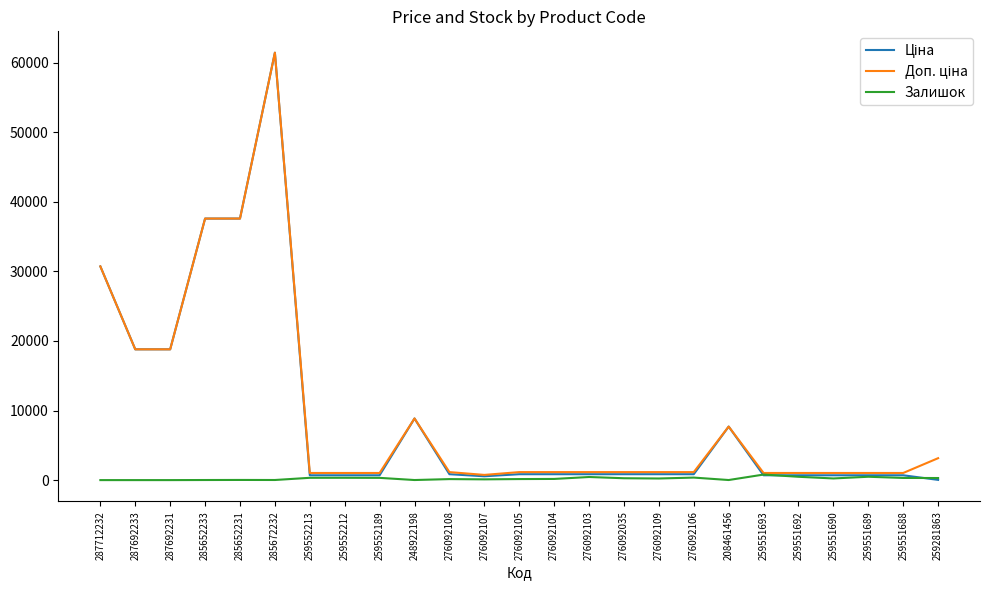

At which category is the sum across all series the highest?

285672232